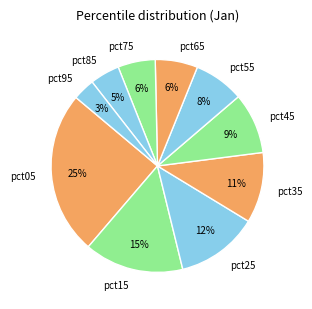

To the nearest percent, what is the average slice percentage?

10%